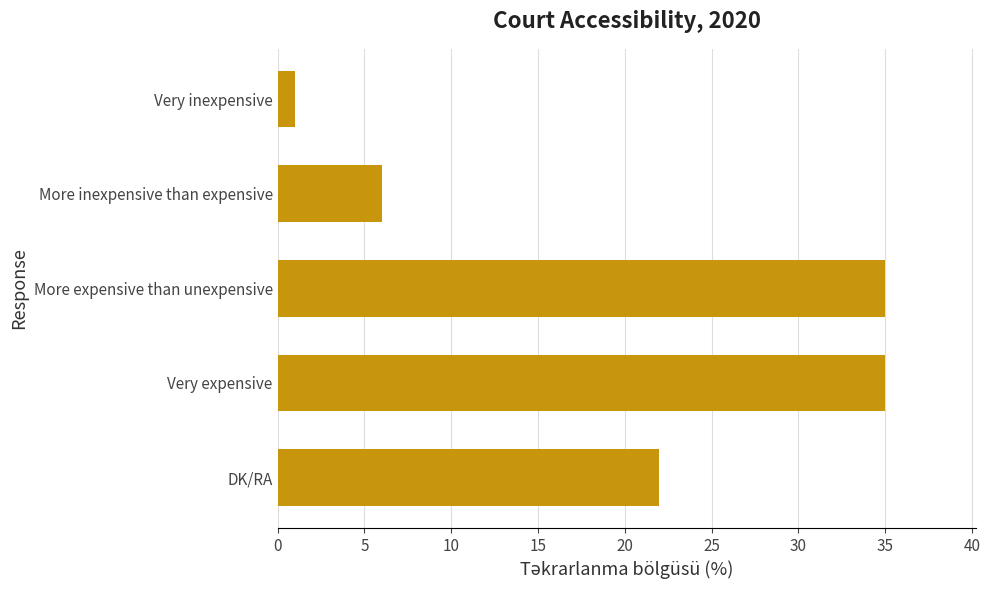

What is the difference between the maximum and second lowest values?

29